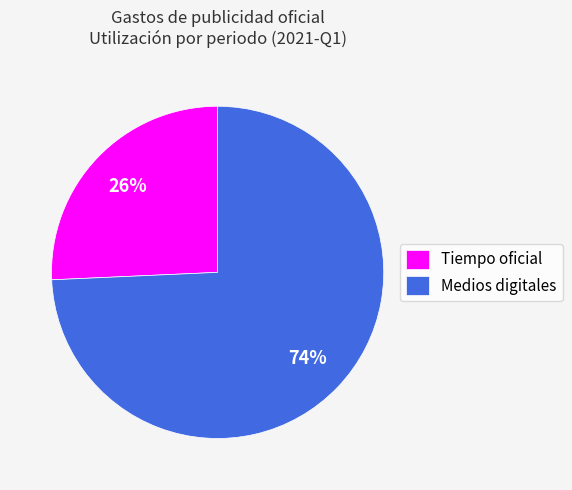

Which category accounts for the majority?

Medios digitales